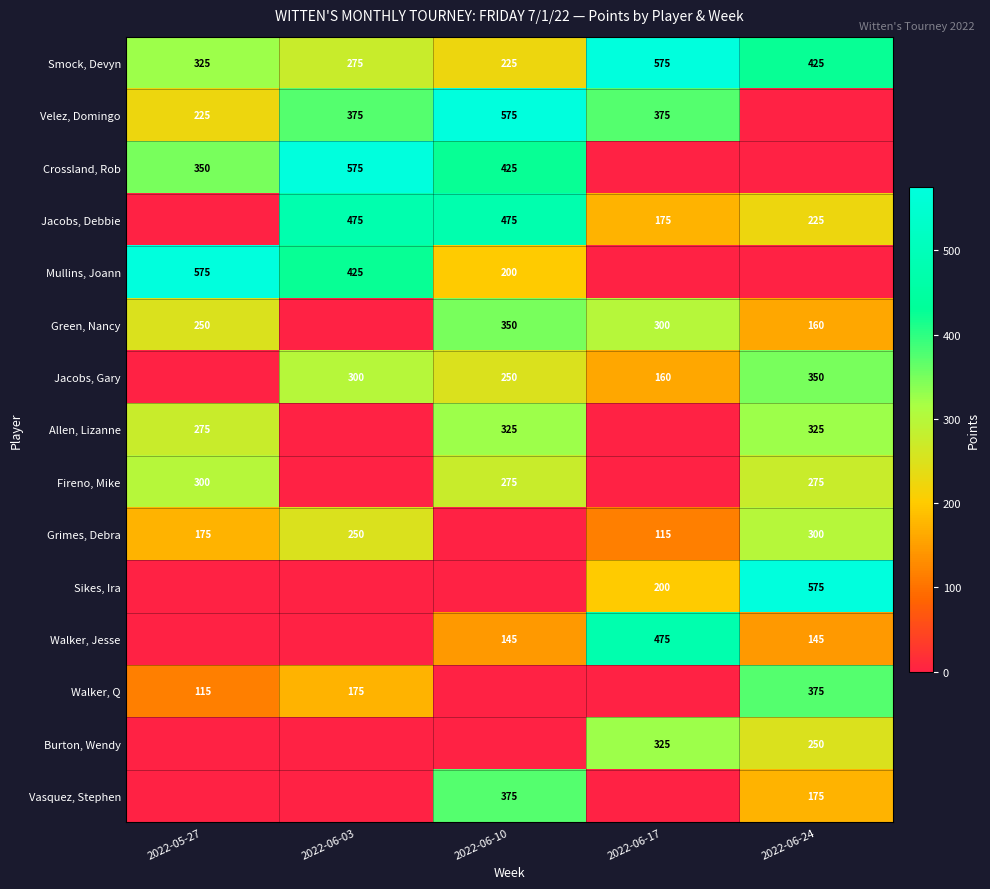

What is the difference between the Jacobs, Gary values at 2022-06-03 and 2022-06-24?

50